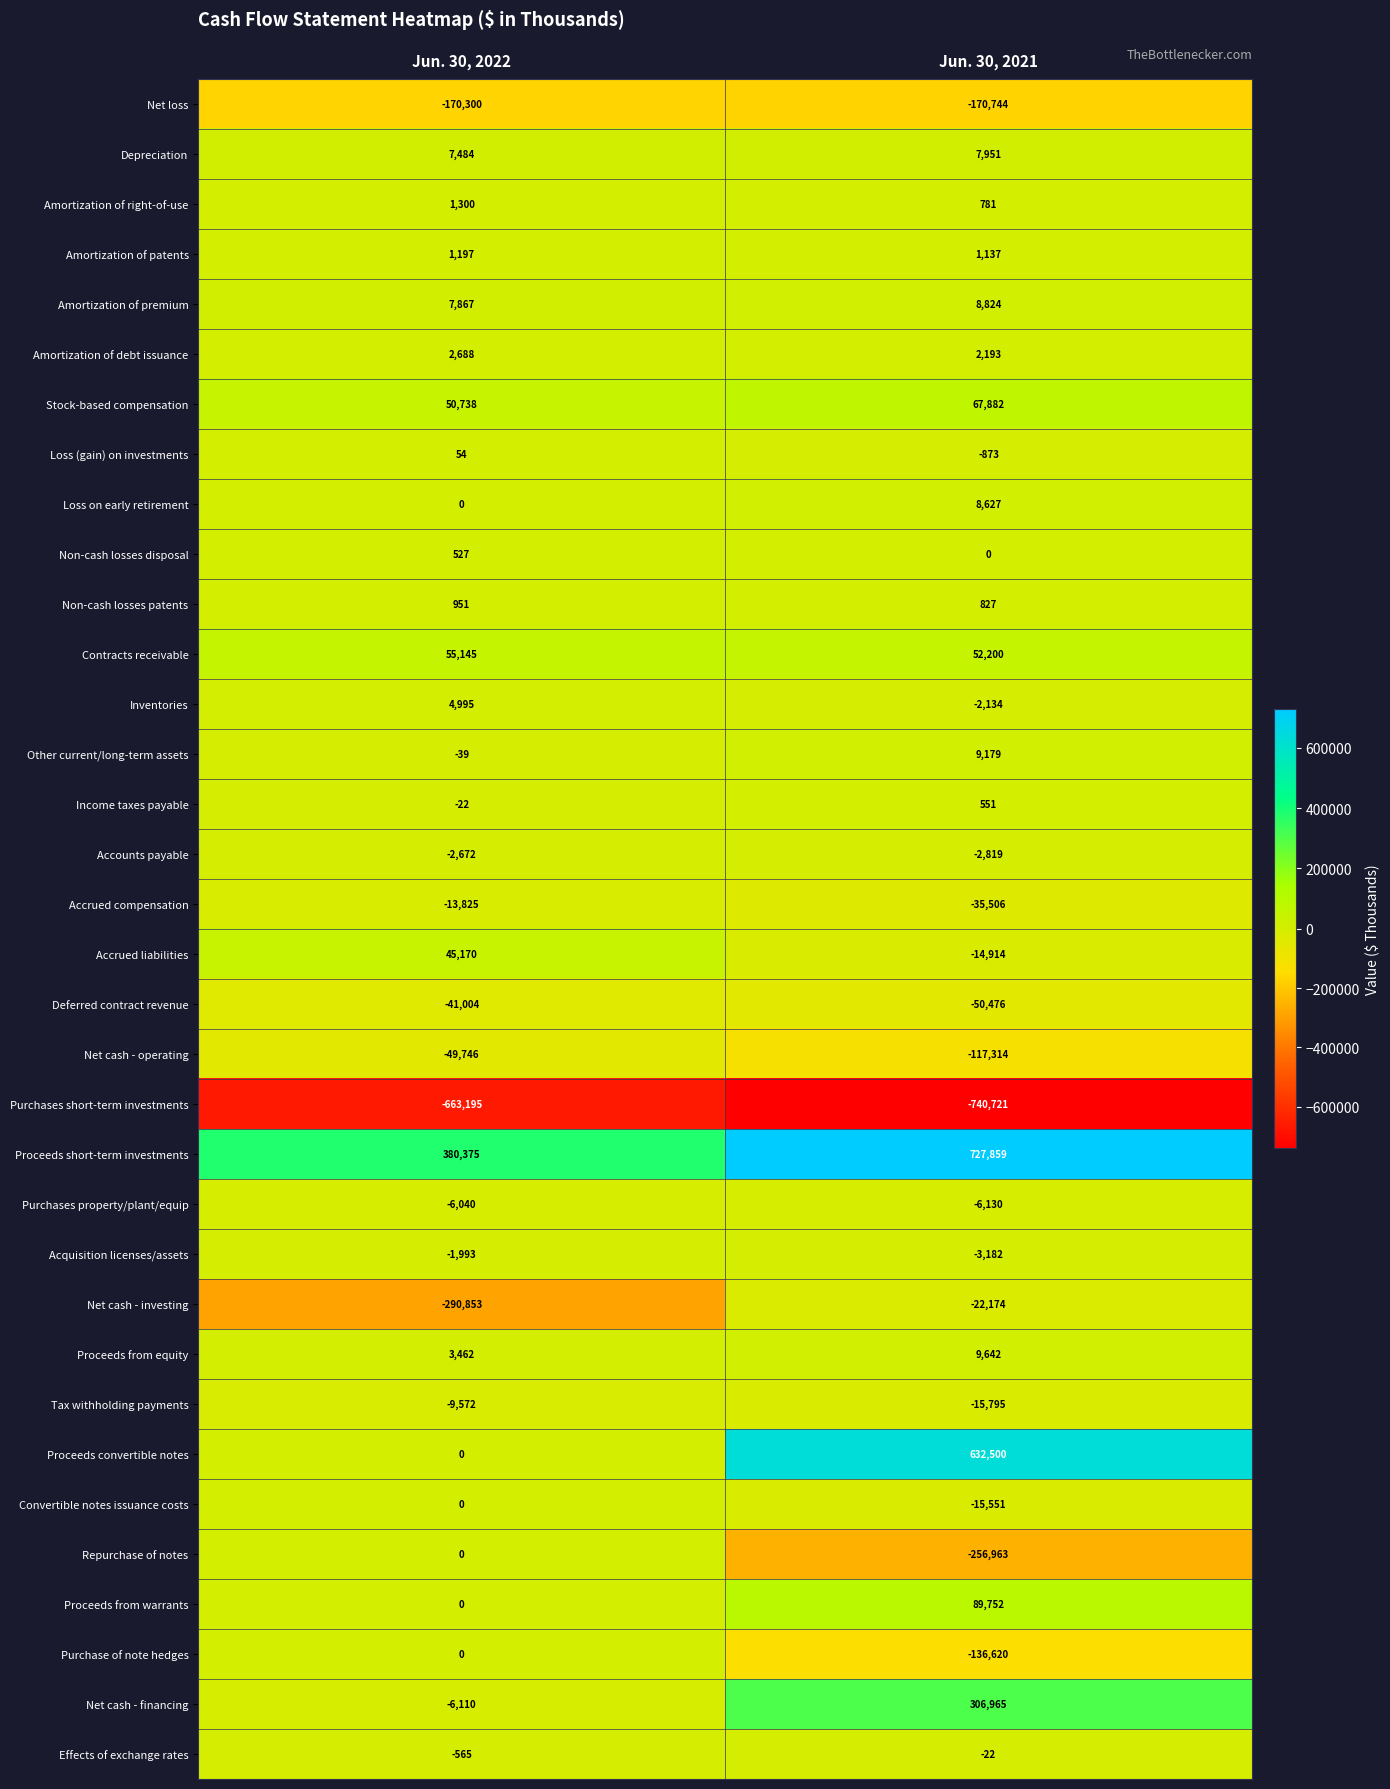

At which category is the sum across all series the highest?

Jun. 30, 2021